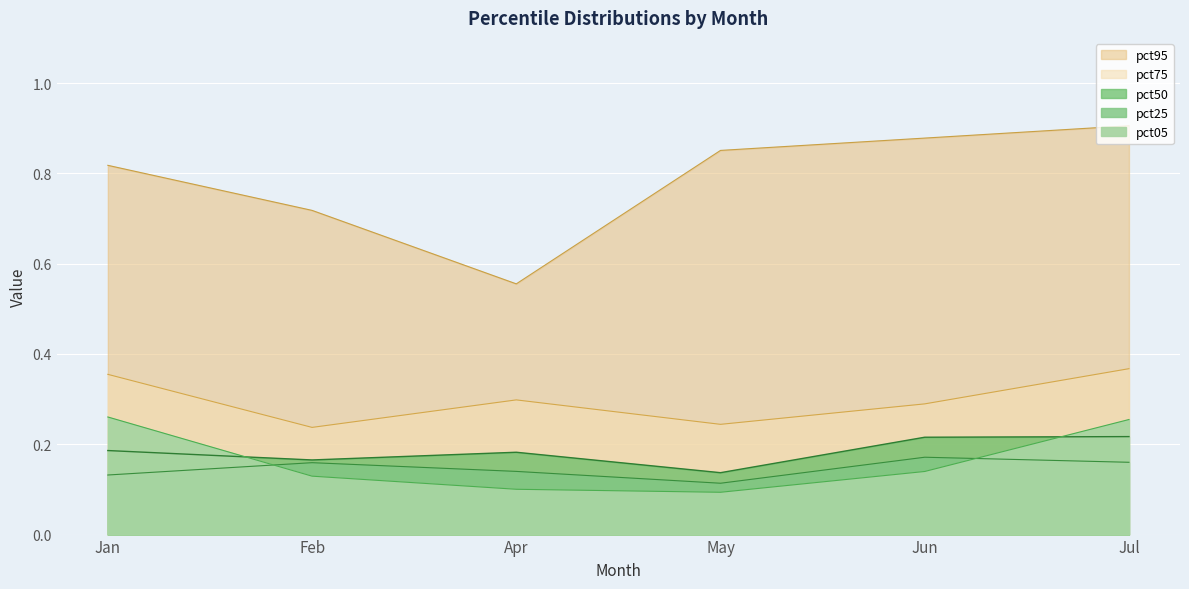

What is the maximum value for pct95?

0.9